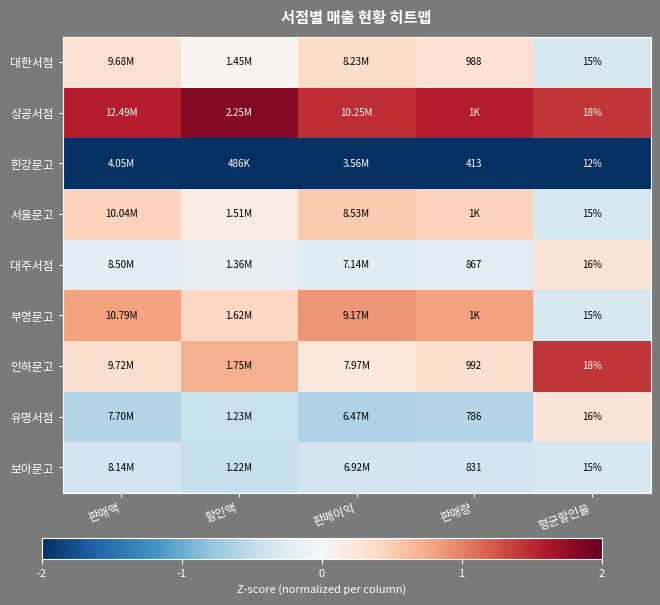

At 평균할인율, list the series in order from smallest to largest.

한강문고, 대한서점, 서울문고, 부영문고, 보아문고, 대주서점, 유명서점, 상공서점, 인하문고